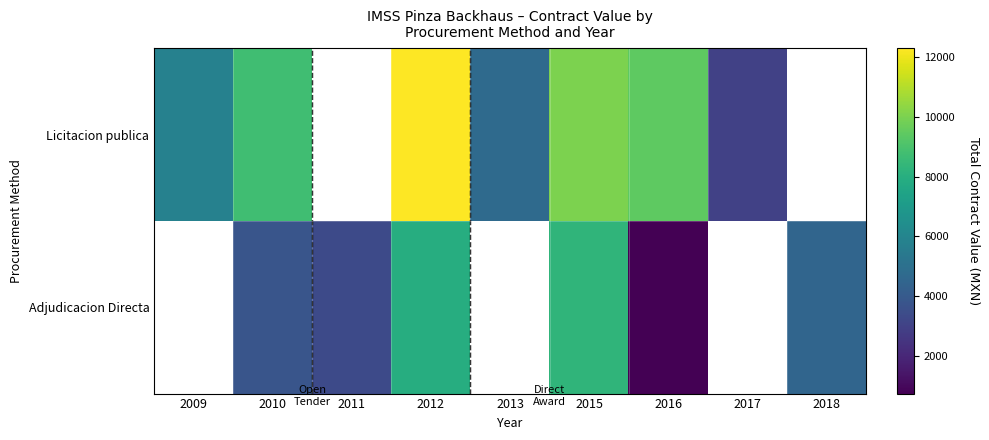

Where is row_0 nearest to the value 7643?

2010